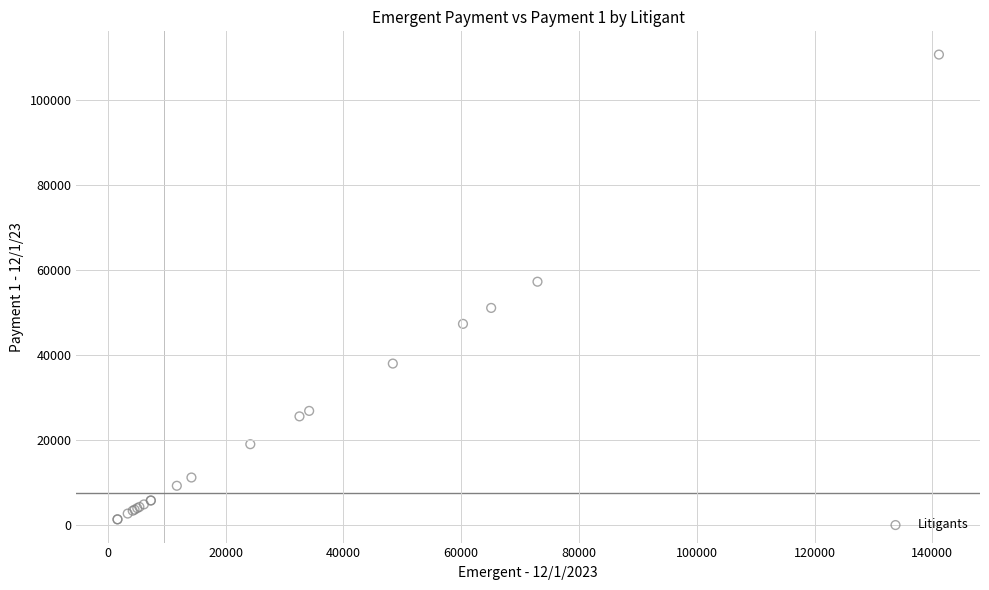

What Y value in the scatter plot is closest to 55928?

57162.5